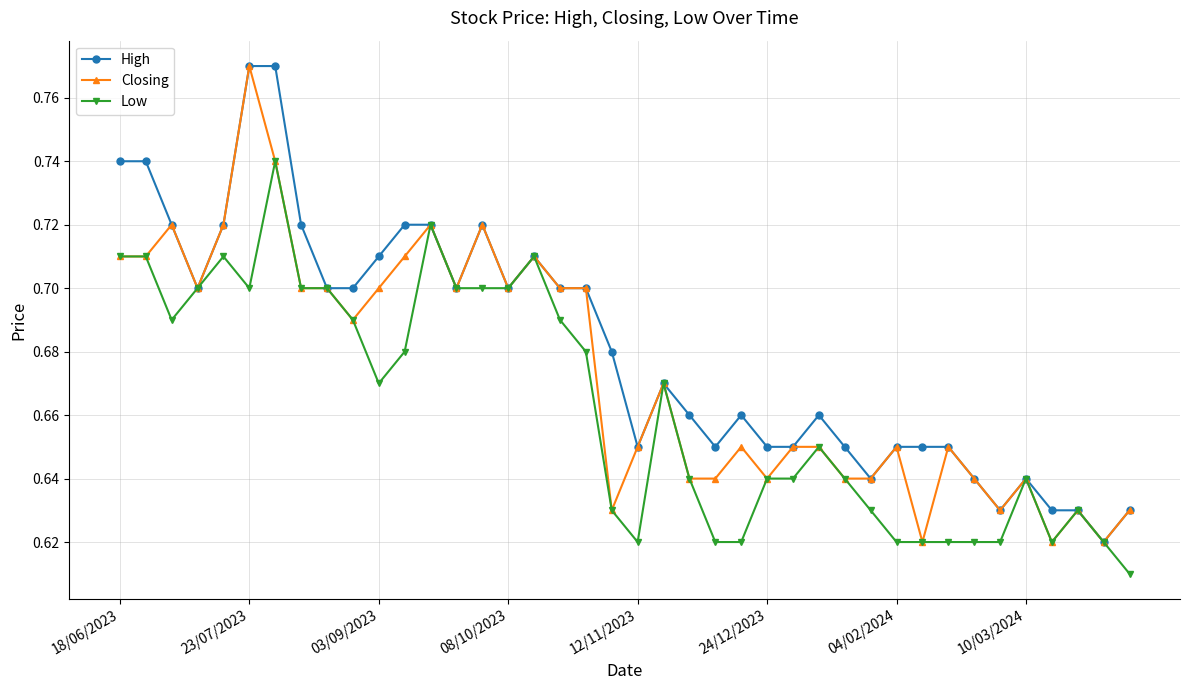

True or false: Low has more than 2 interior local peaks.

True